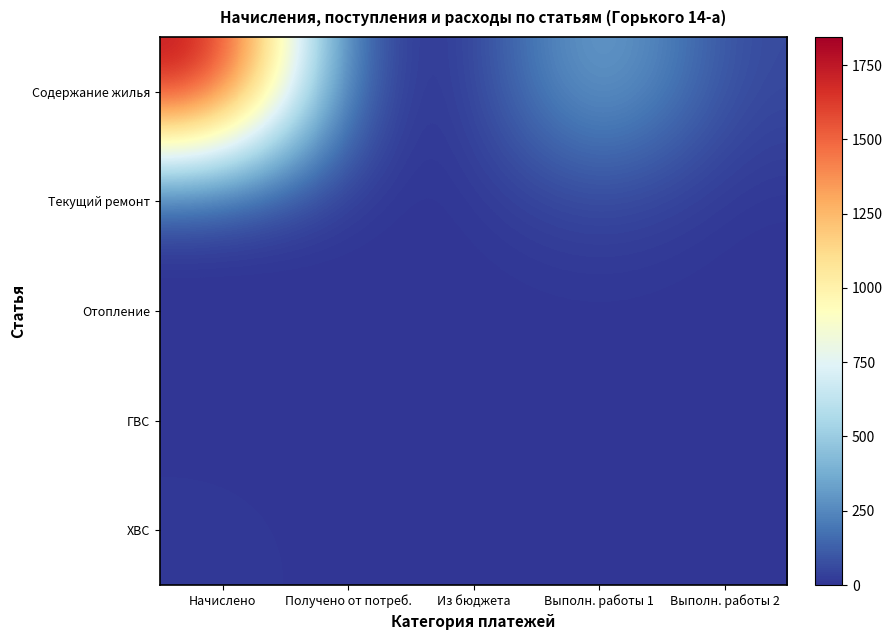

Which series has the largest range (max minus min)?

Содержание жилья